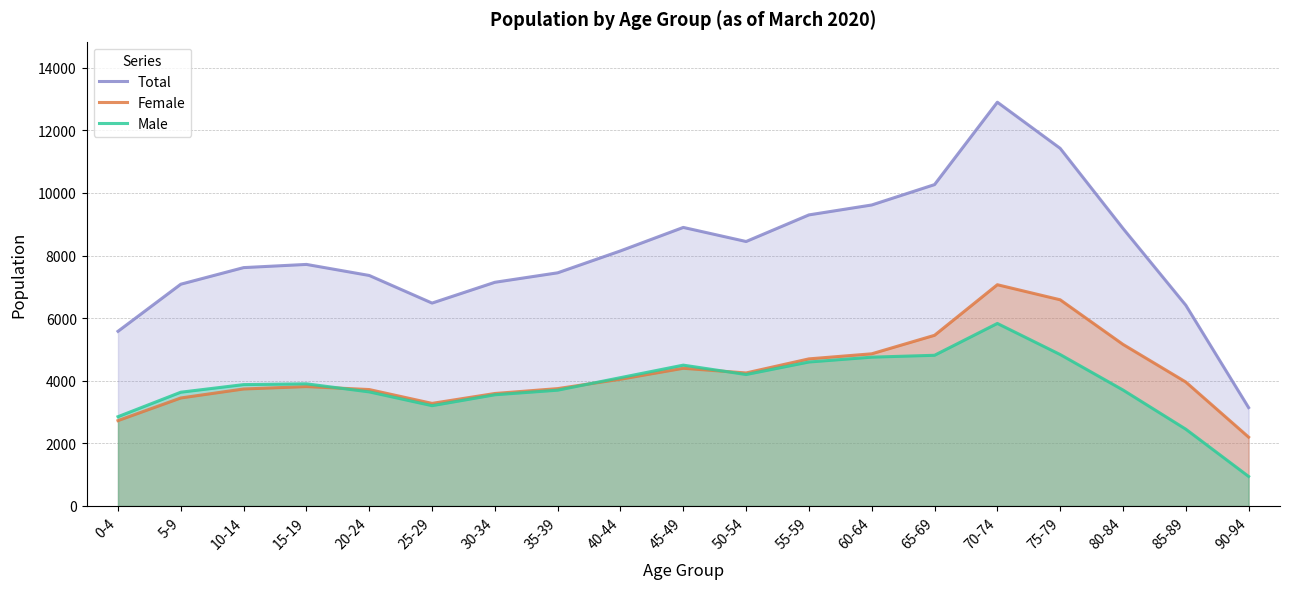

How many data points in Female are above 3961?

9